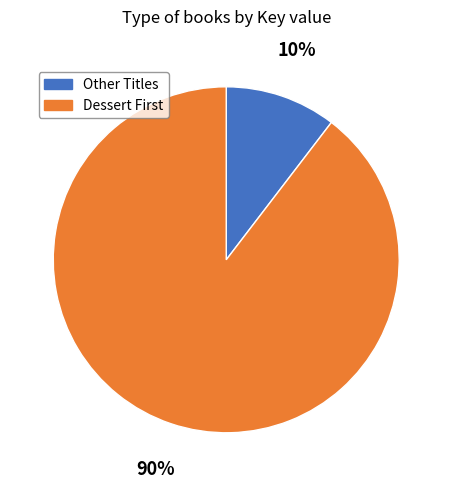

True or false: Other Titles accounts for 22% of the total.

False